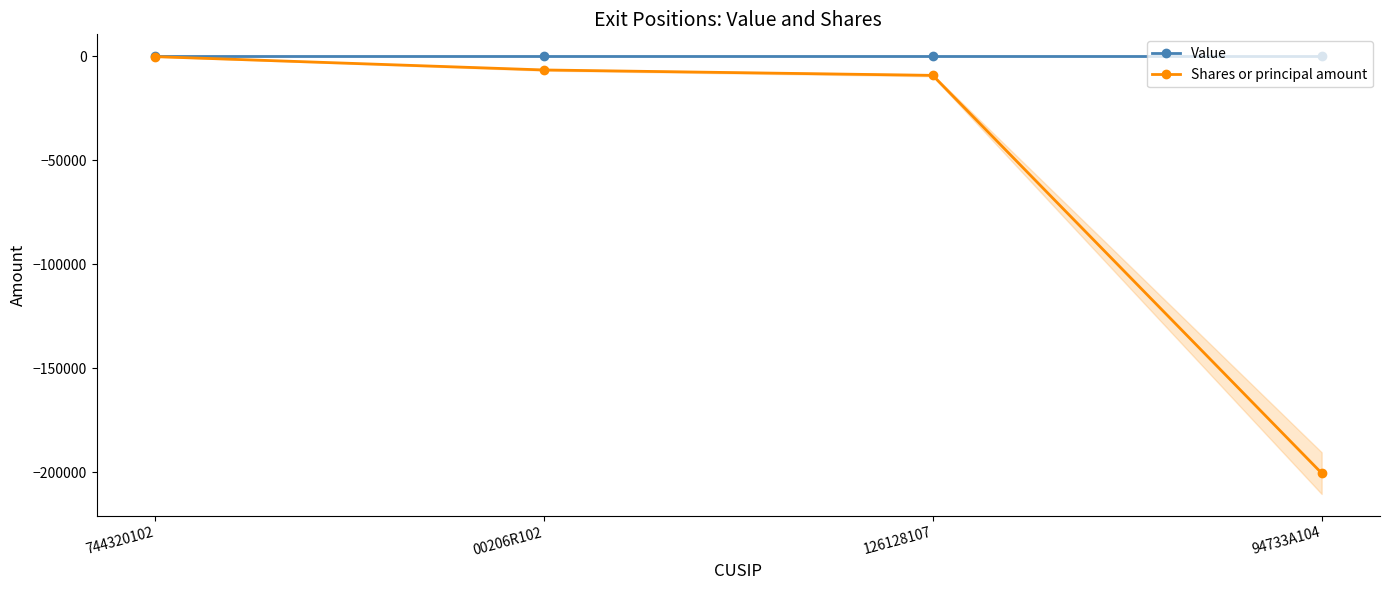

What value does the Shares or principal amount series have at 00206R102, to the nearest 100?

-6600